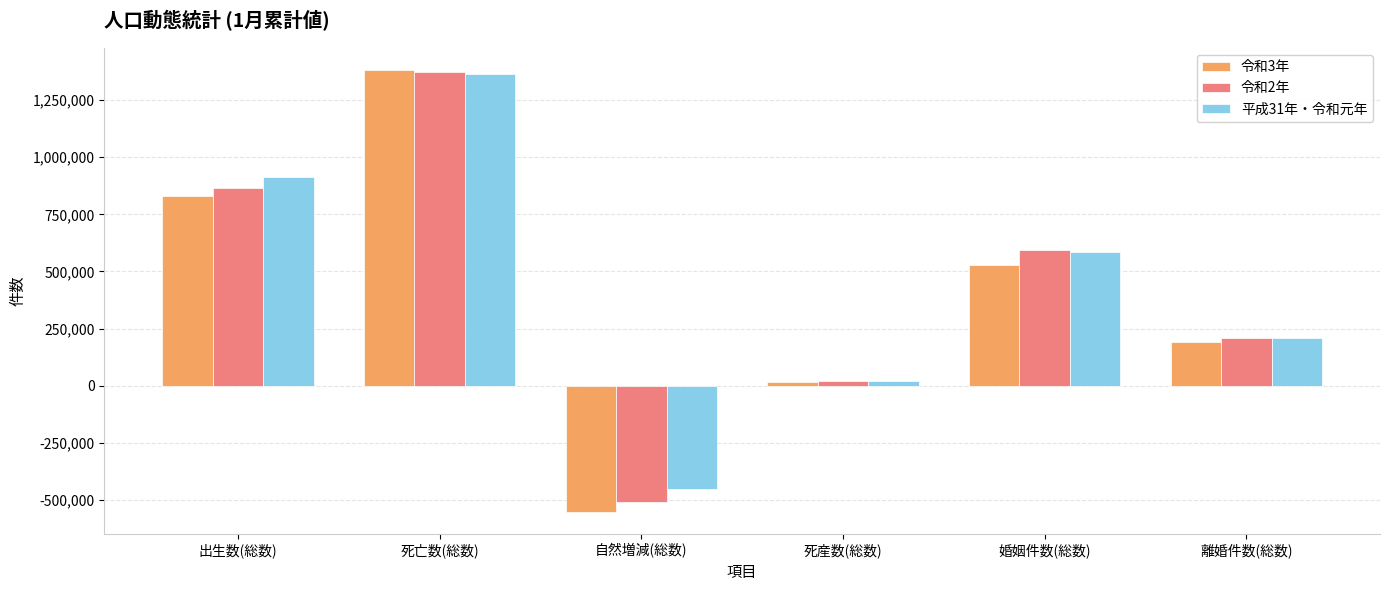

Which series has the widest spread of values?

令和3年